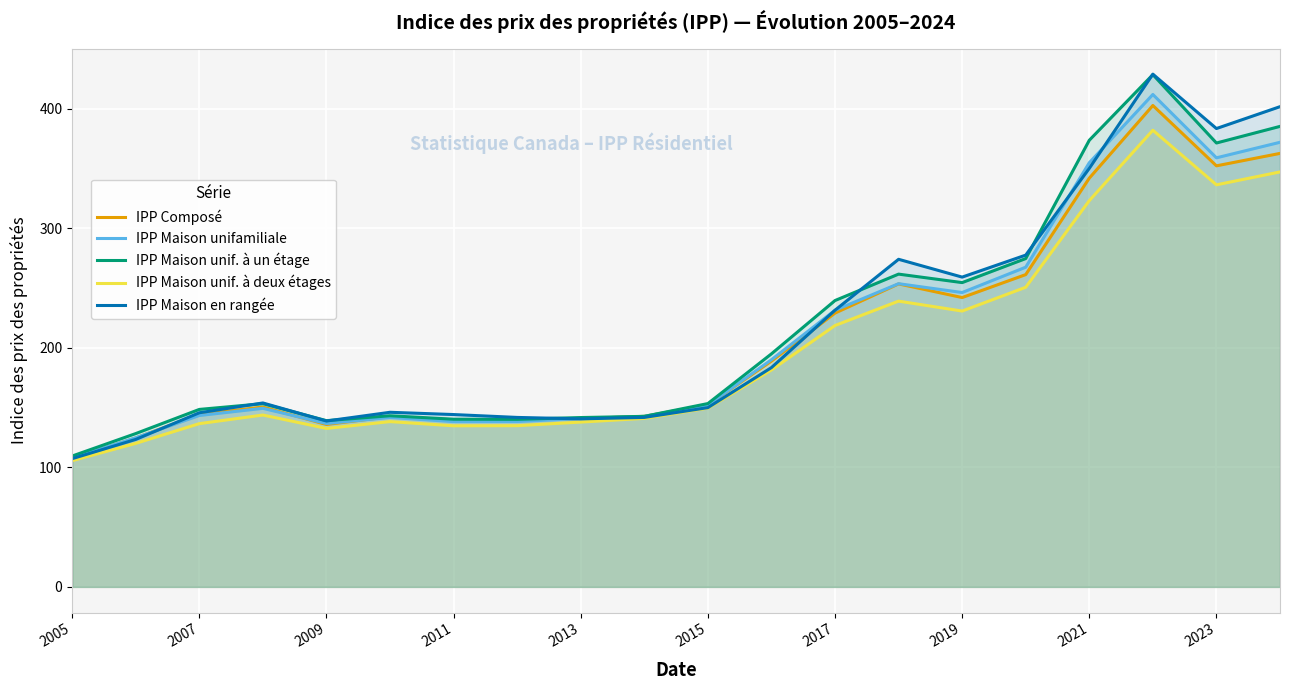

Reading right to left, what are all the values shown in this chart?

IPP Composé: 362.7	352.3	402.8	342.0	261.3	242.1	253.5	229.1	188.9	152.4	142.7	140.8	140.0	139.8	142.5	135.9	150.5	144.3	124.6	107.5
IPP Maison unifamiliale: 372.0	359.0	412.0	354.9	267.5	246.3	253.7	231.5	190.1	152.2	142.7	140.8	138.4	138.3	141.8	136.7	149.4	143.4	124.8	107.8
IPP Maison unif. à un étage: 385.3	371.4	428.6	373.7	274.7	254.6	261.7	239.6	195.0	153.4	142.7	141.7	140.2	140.3	143.2	139.1	153.3	148.5	128.3	109.5
IPP Maison unif. à deux étages: 347.2	336.4	382.1	323.2	250.7	230.8	239.1	218.7	181.5	149.6	141.0	137.9	134.9	134.8	138.3	132.6	143.8	136.6	120.1	105.6
IPP Maison en rangée: 401.8	383.5	429.0	350.2	277.6	259.2	274.1	231.5	183.5	150.0	141.8	140.6	141.8	144.2	146.1	138.8	153.9	145.7	123.4	107.3